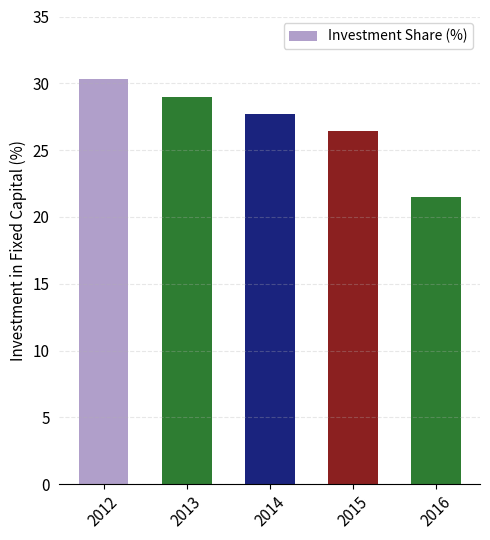

What is the value of the 3rd bar from the left?

27.7